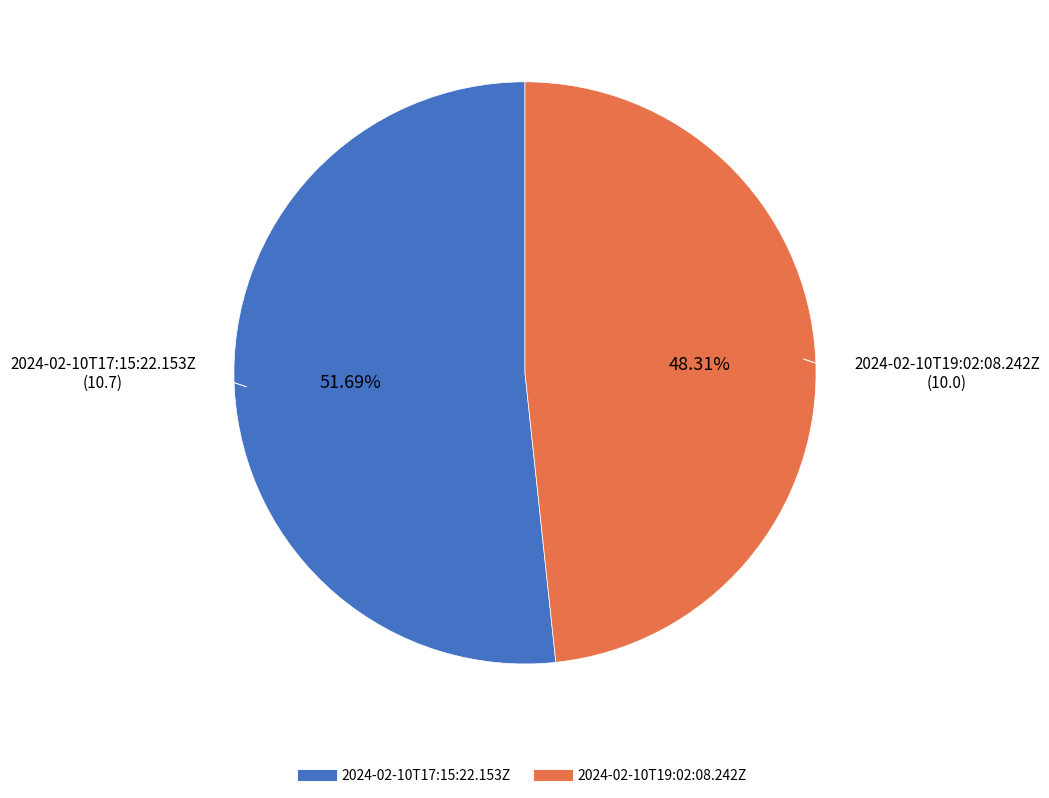

What percentage do 2024-02-10T19:02:08.242Z and 2024-02-10T17:15:22.153Z together represent?

100.0%